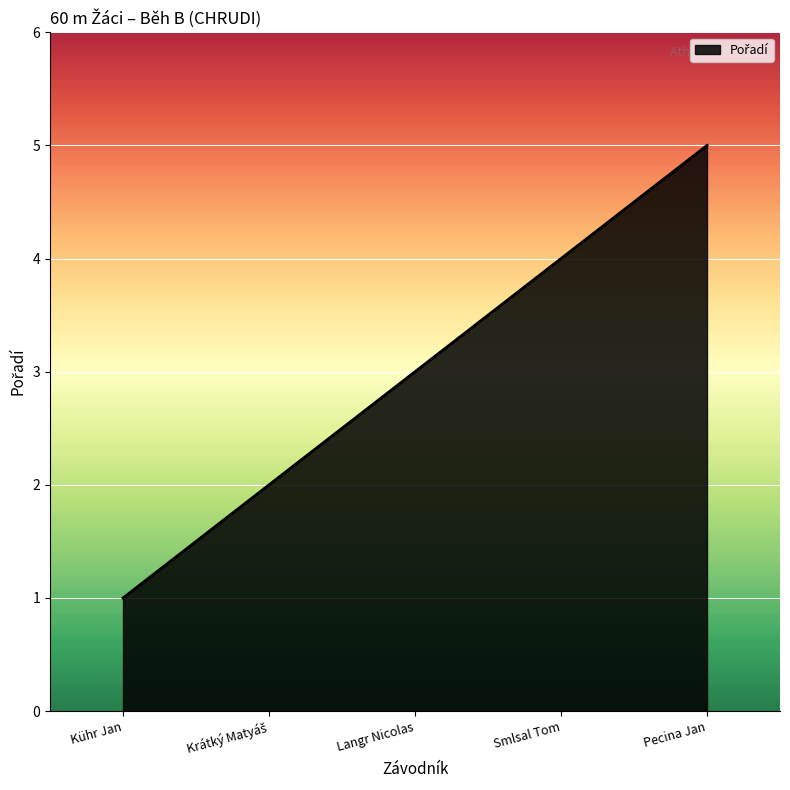

True or false: the data shows 4 at Smlsal Tom.

True